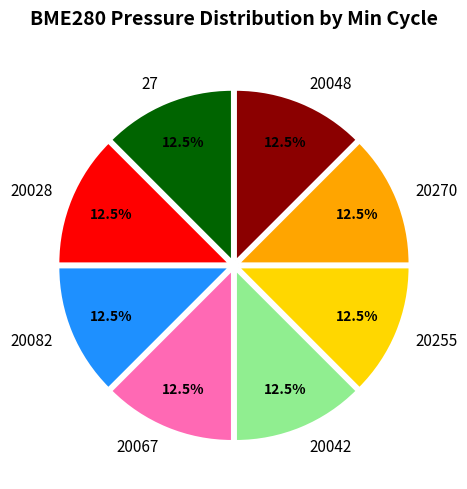

Count the number of slices in the pie.

8